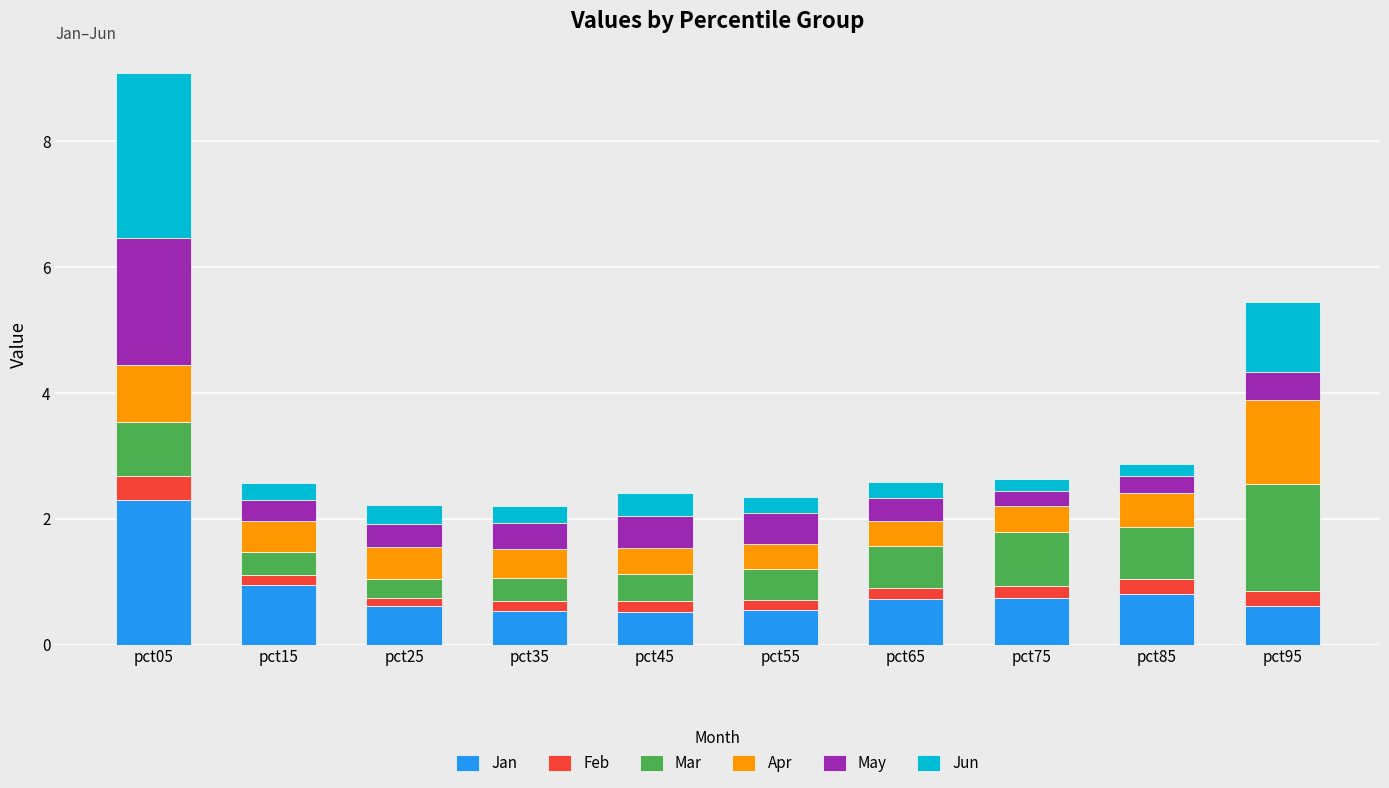

What is the average value of the Jan series?

0.8